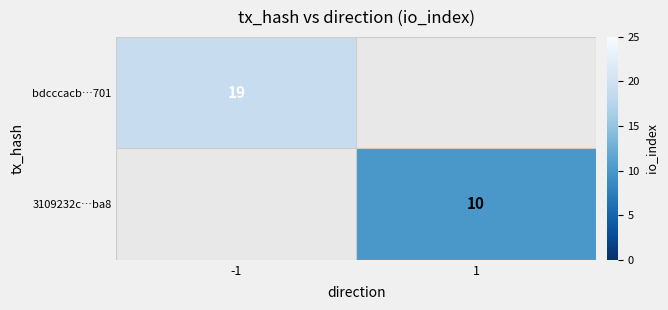

Is it true that bdcccacb…701 equals 19 at -1?

True